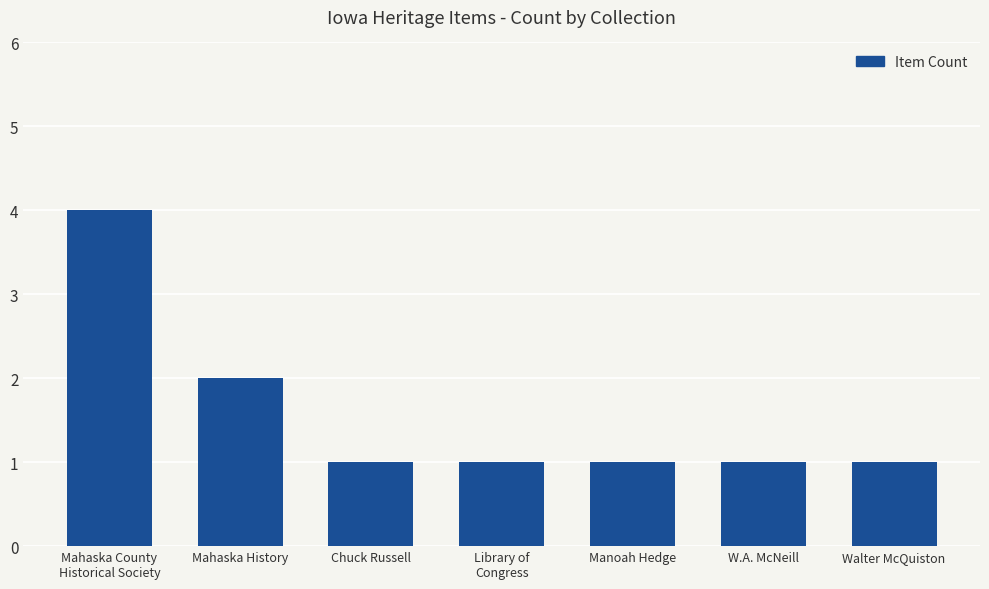

What is the approximate value at Chuck Russell?

1